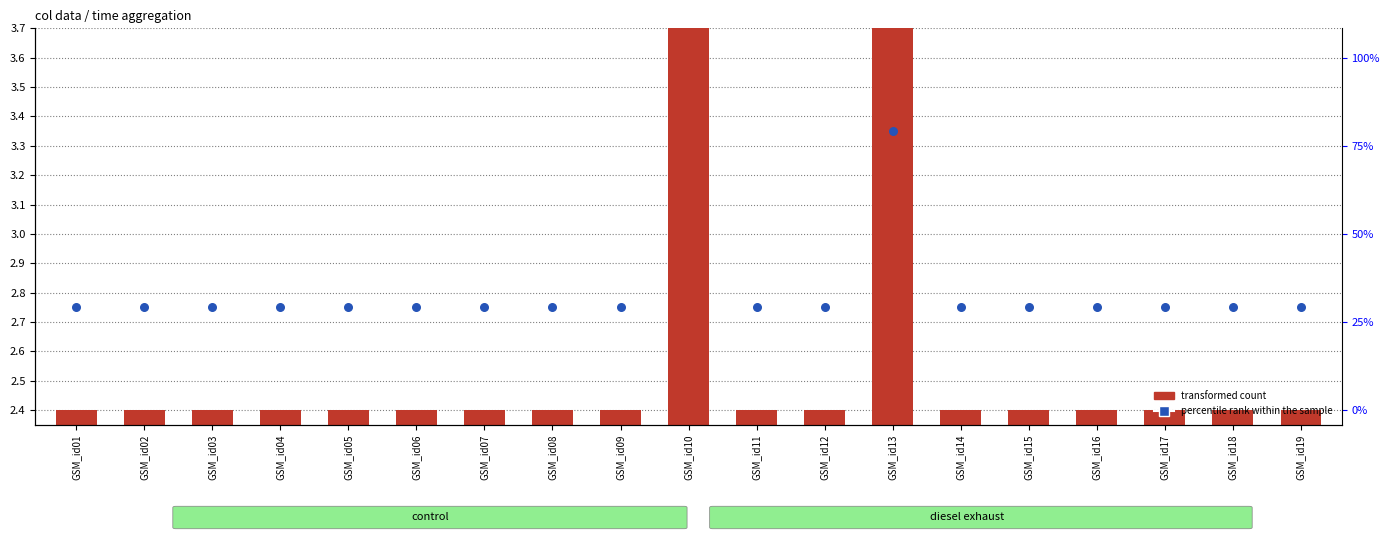

Which series has the largest Y range (max minus min)?

transformed count